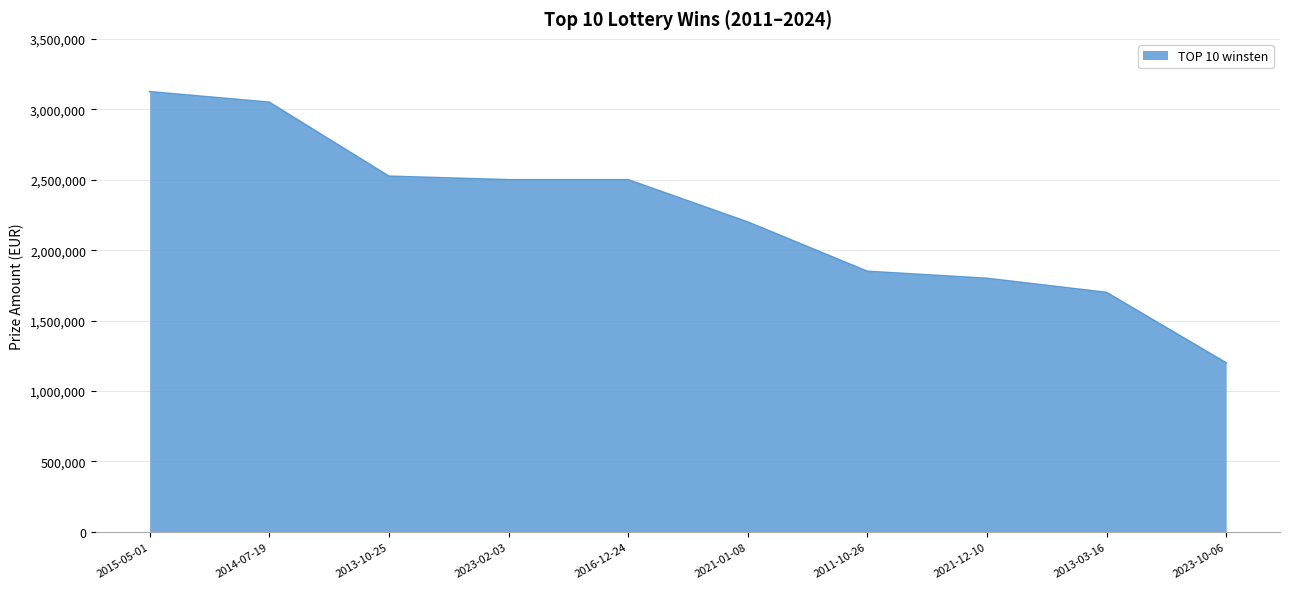

The value at 2011-10-26 is 1850000. True or false?

True